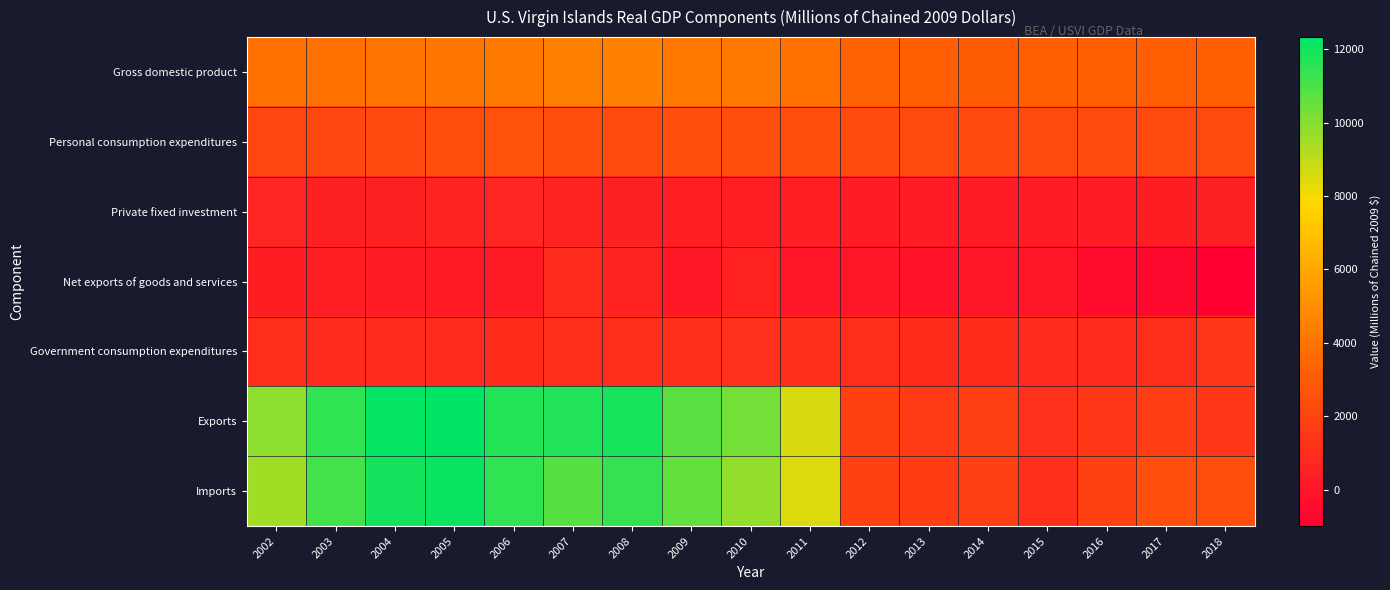

How many series are shown in this chart?

7